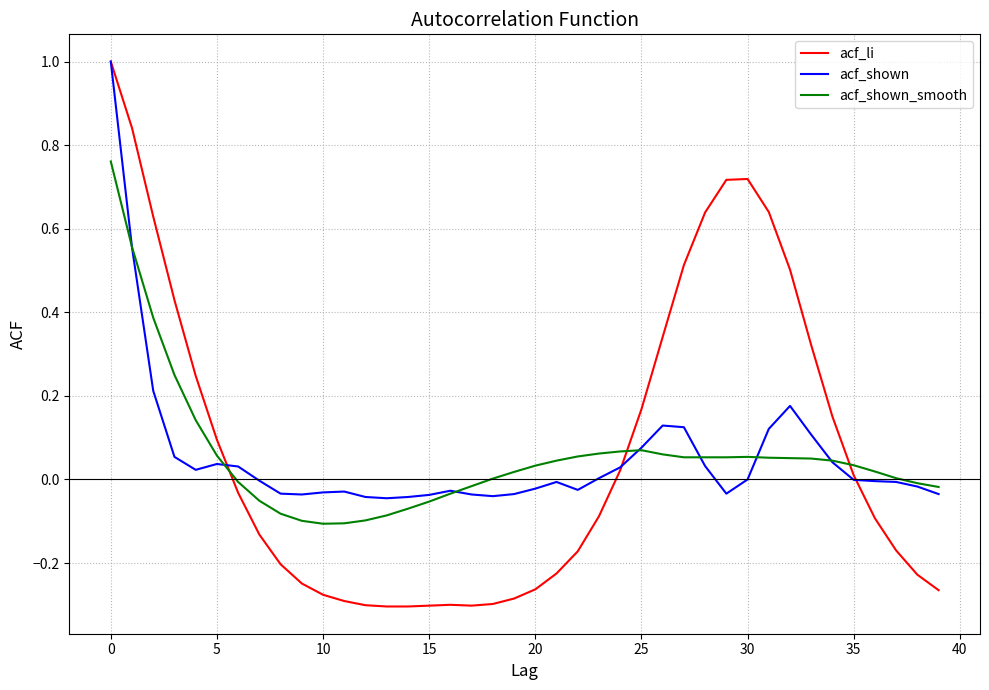

How many values in acf_li are above zero?

18